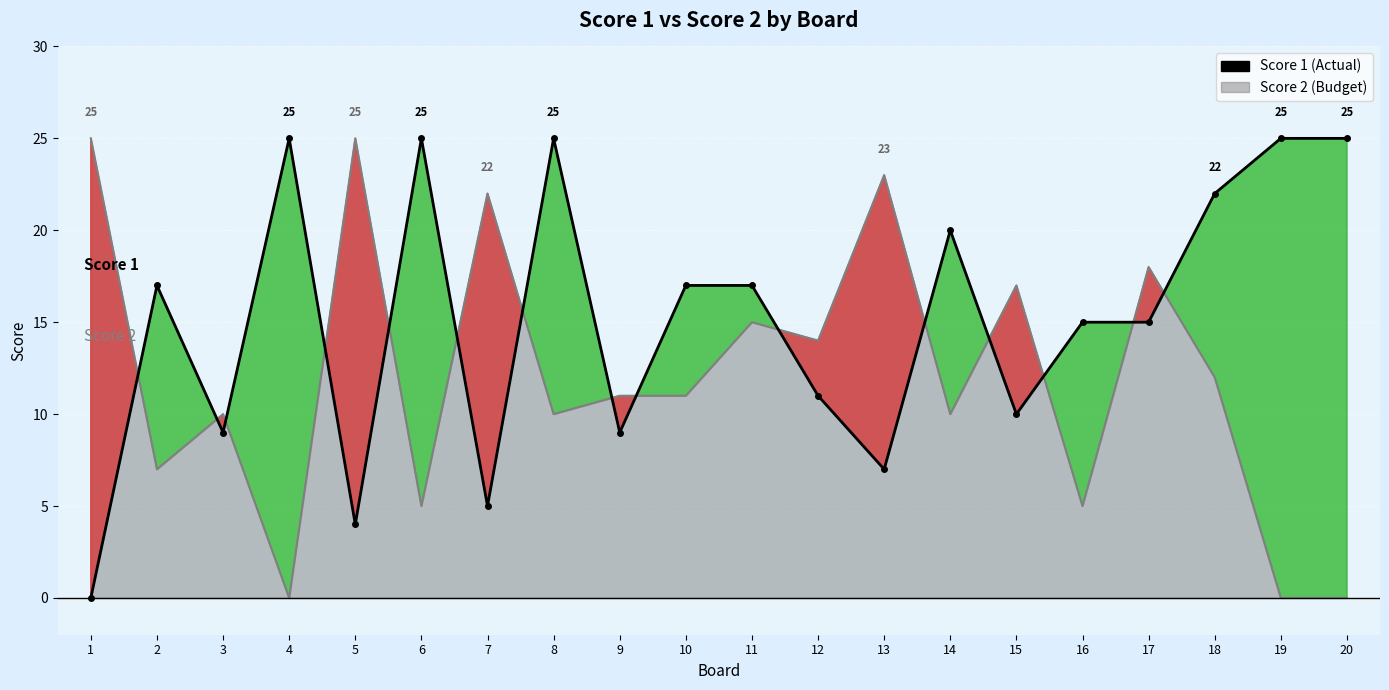

Is it true that the value at 8 is 25?

True